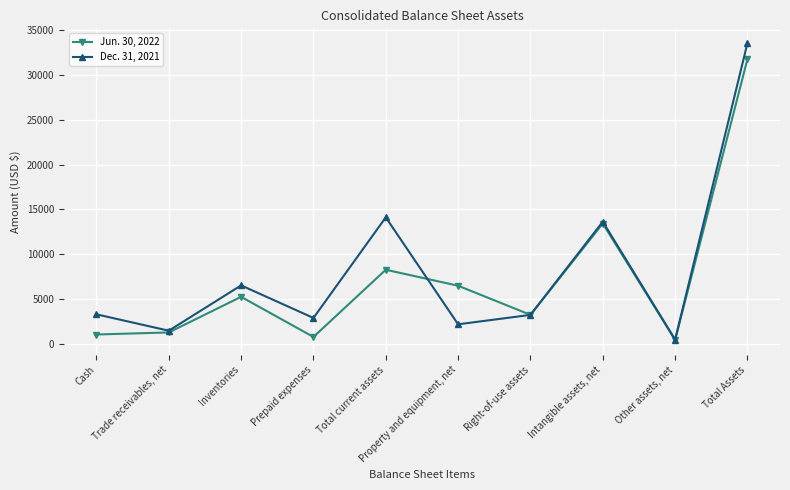

Is it true that Jun. 30, 2022 equals 8106 at Inventories?

False